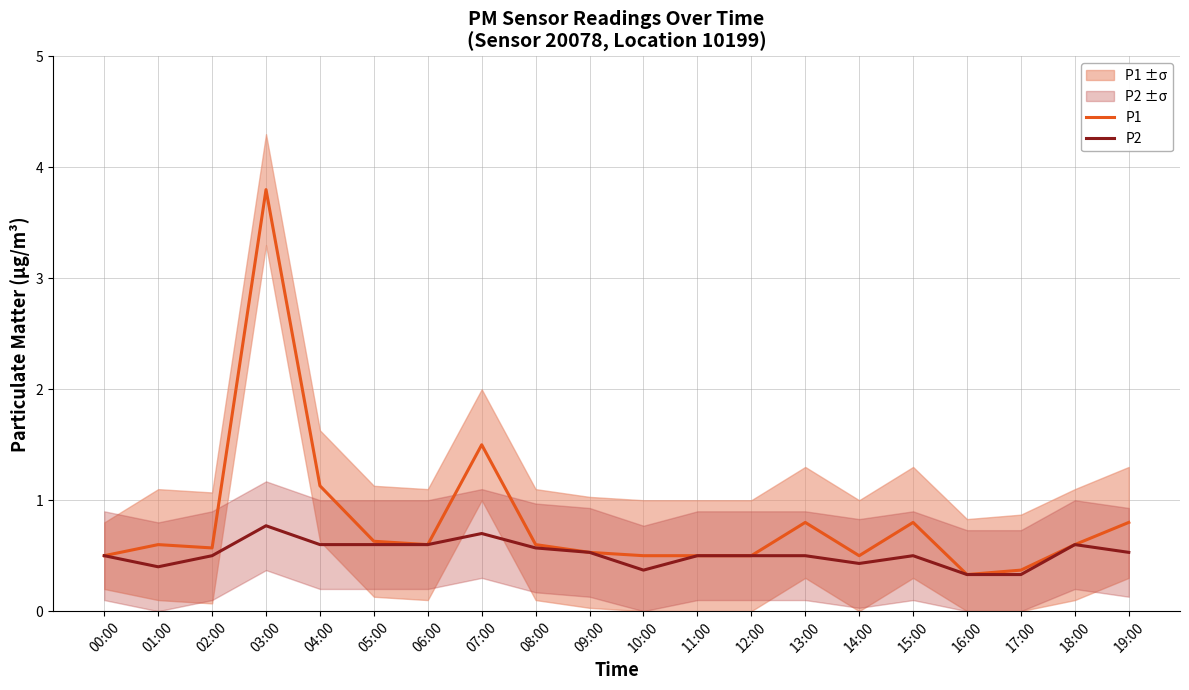

True or false: P1 and P2 cross at least once.

False